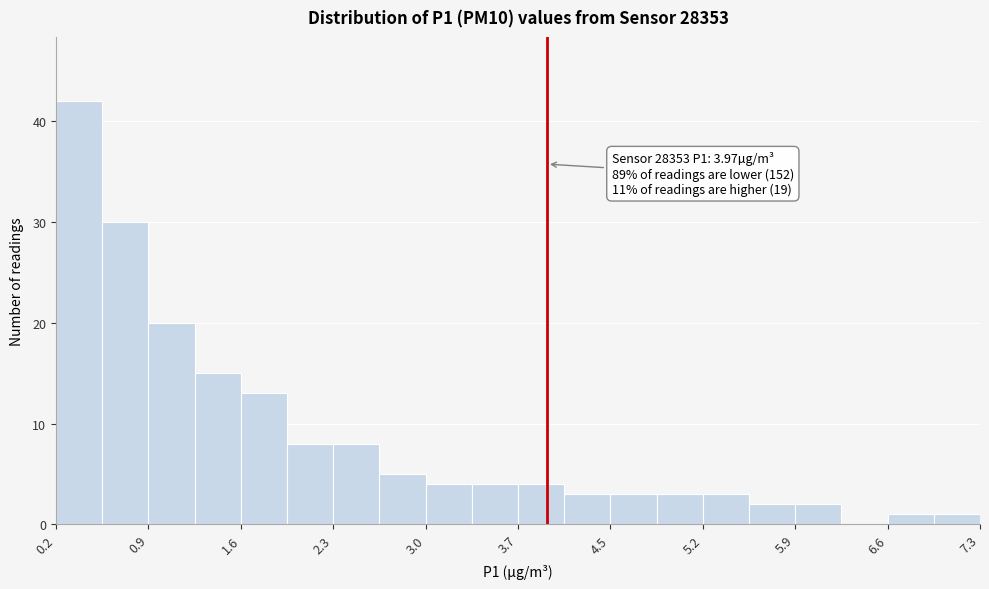

Around what value on the x-axis is the tallest bar? Give the approximate position of its centre, as read against the axis.

0.3